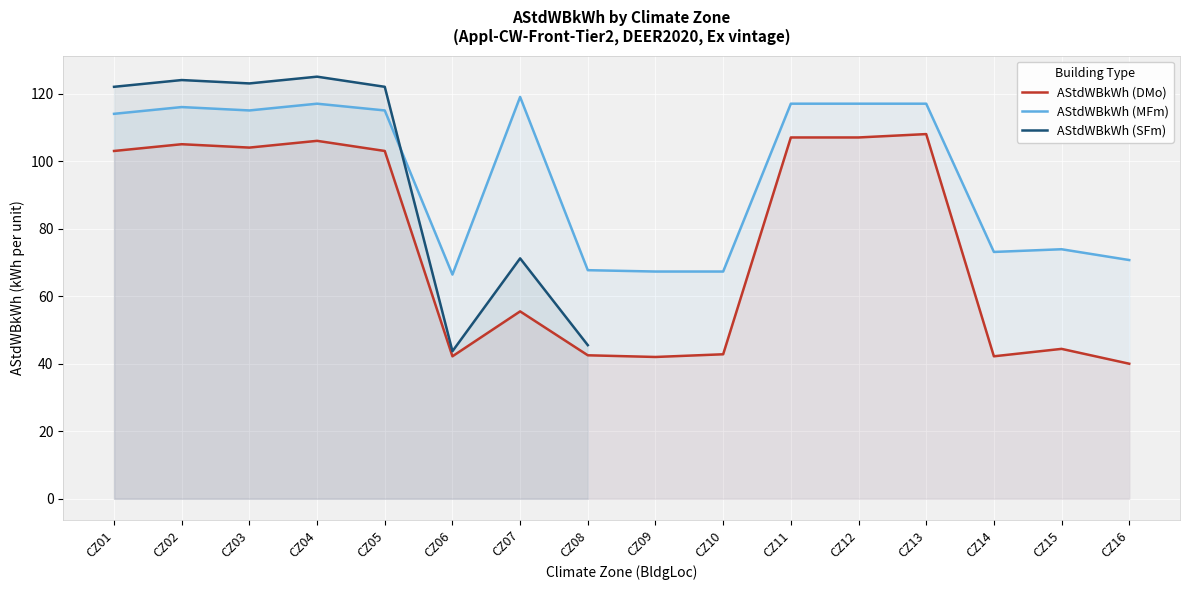

At which category is the sum across all series the highest?

CZ04